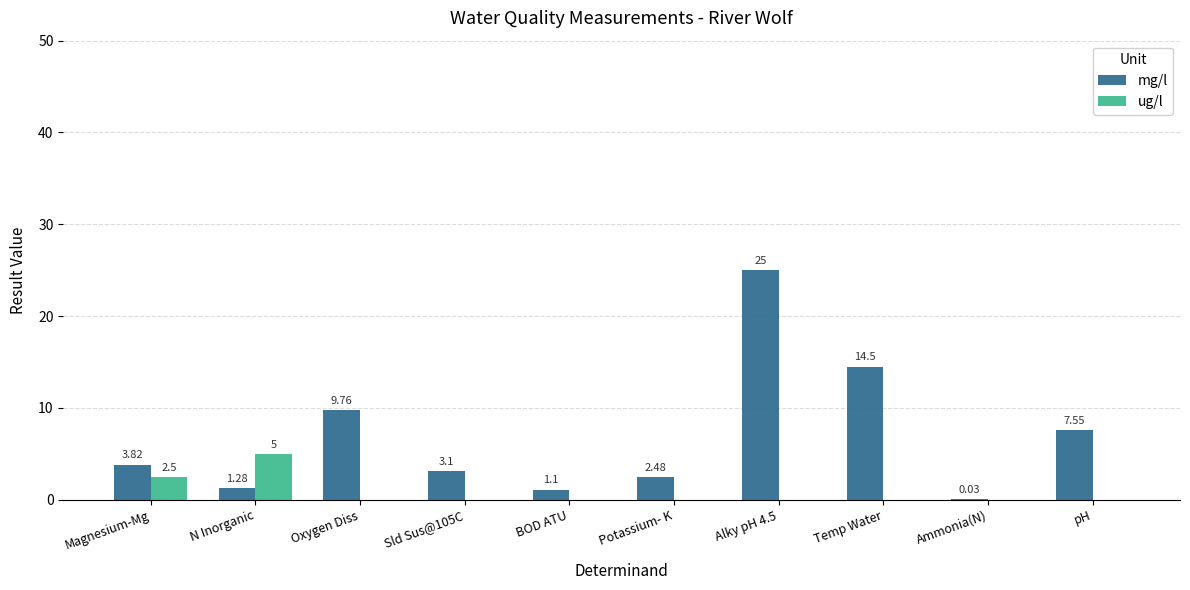

What is the spread (max minus min) of values at BOD ATU?

1.1